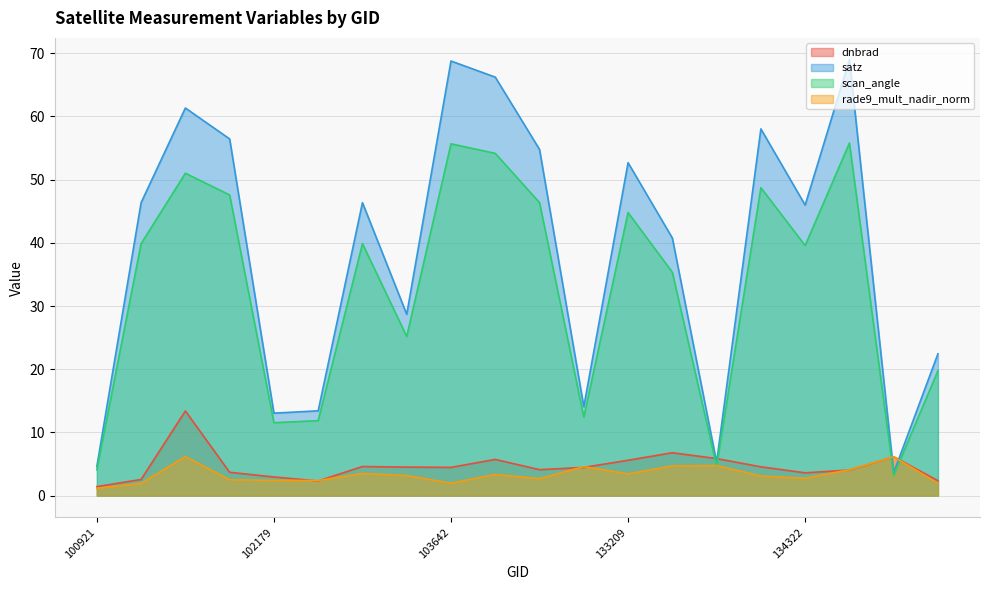

How many interior local peaks does the dnbrad series have?

5